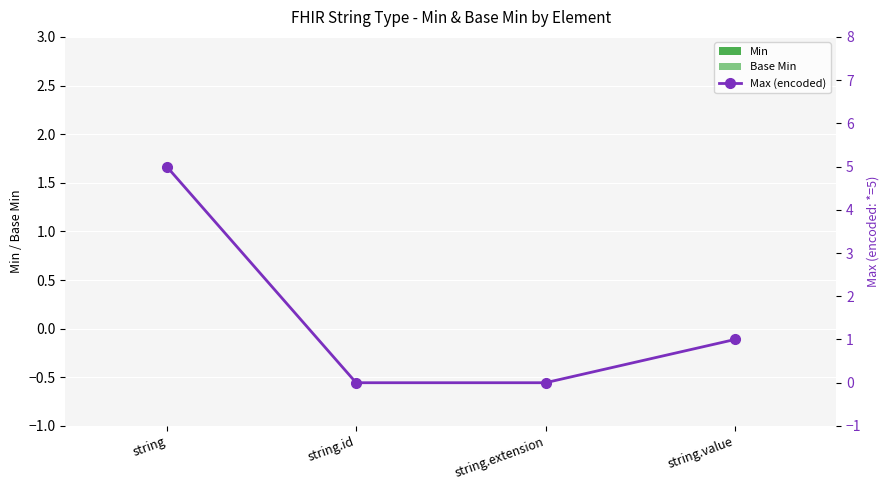

At which category is the sum across all series the highest?

string